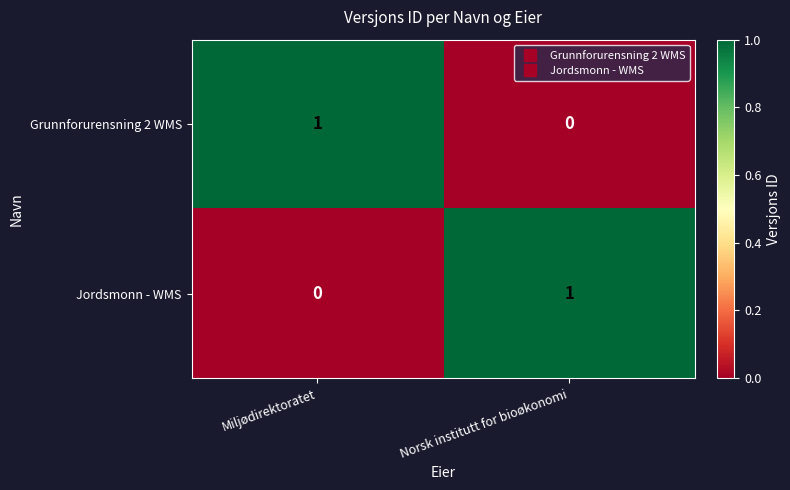

How many positive values does the Grunnforurensning 2 WMS series have?

1